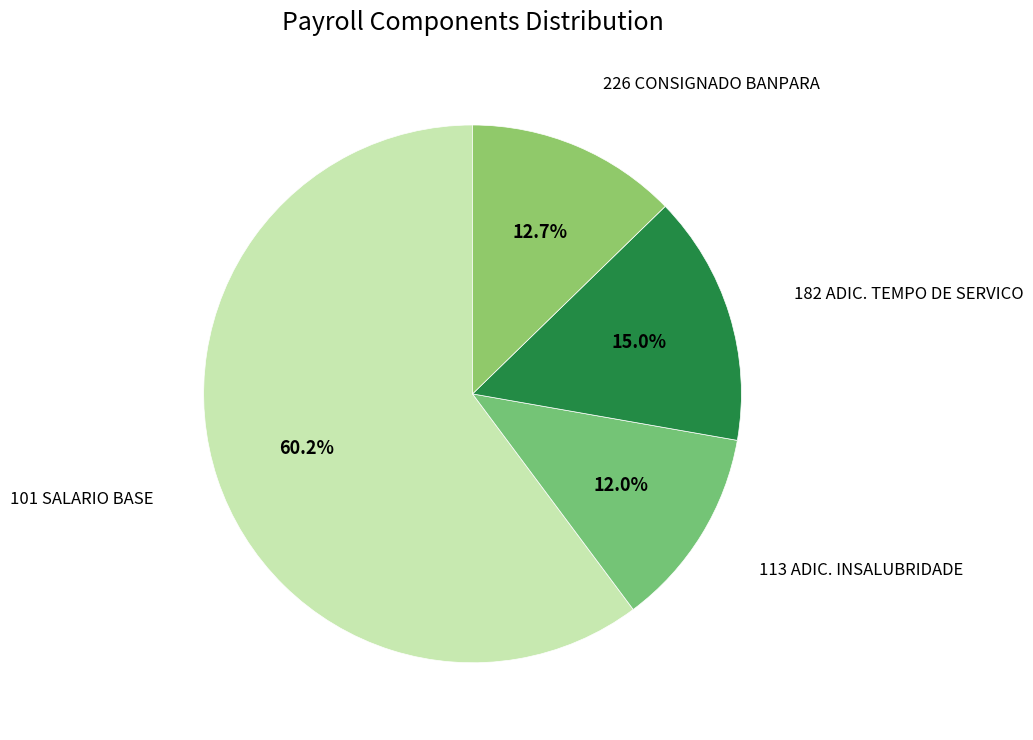

What is the largest slice in the pie chart?

101 SALARIO BASE